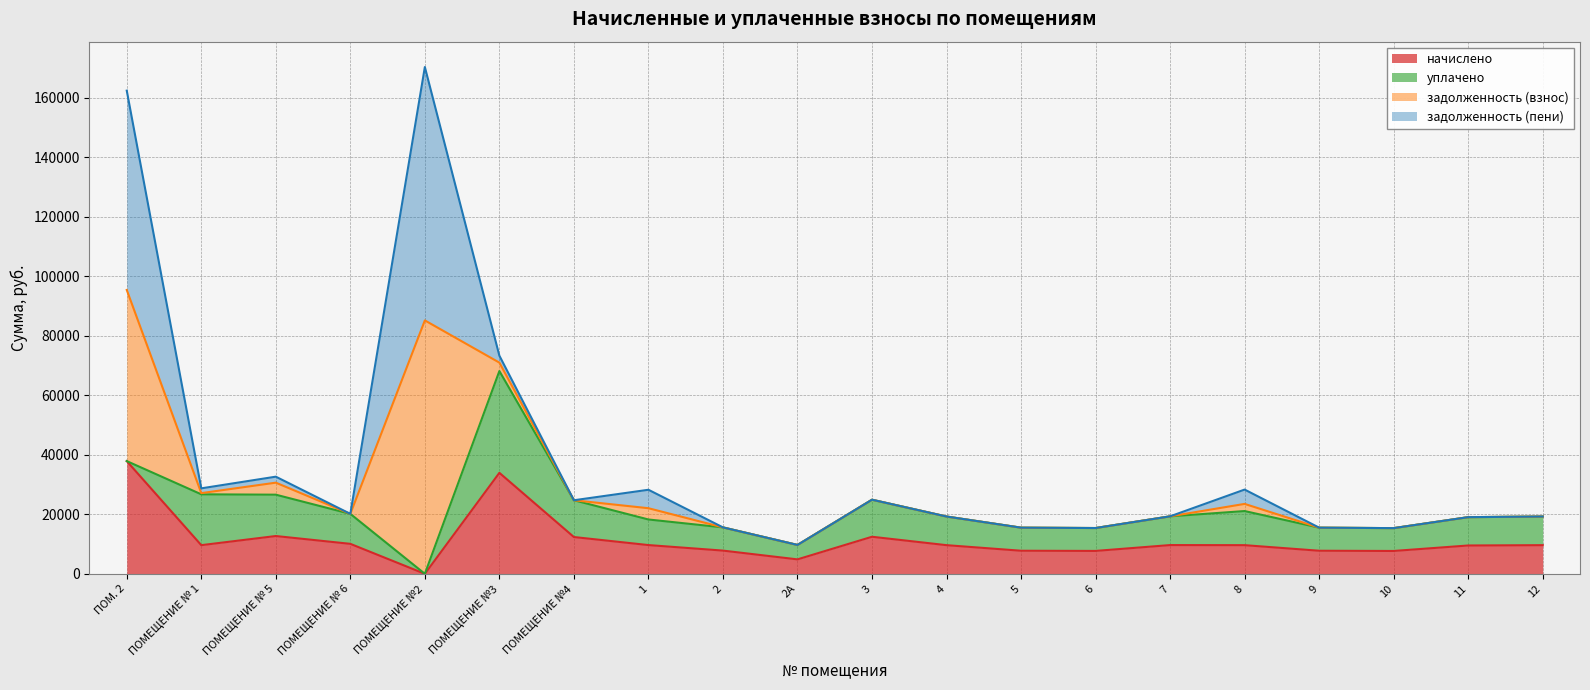

Is it true that задолженность (взнос) equals -36820.1 at 12?

False